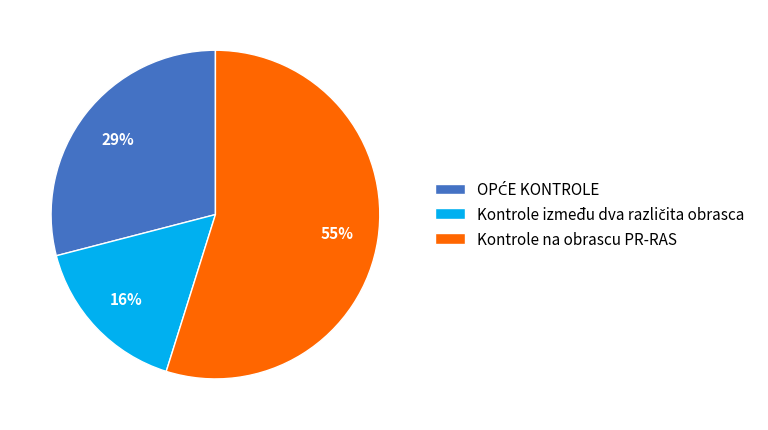

Which slice represents more than half of the pie?

Kontrole na obrascu PR-RAS